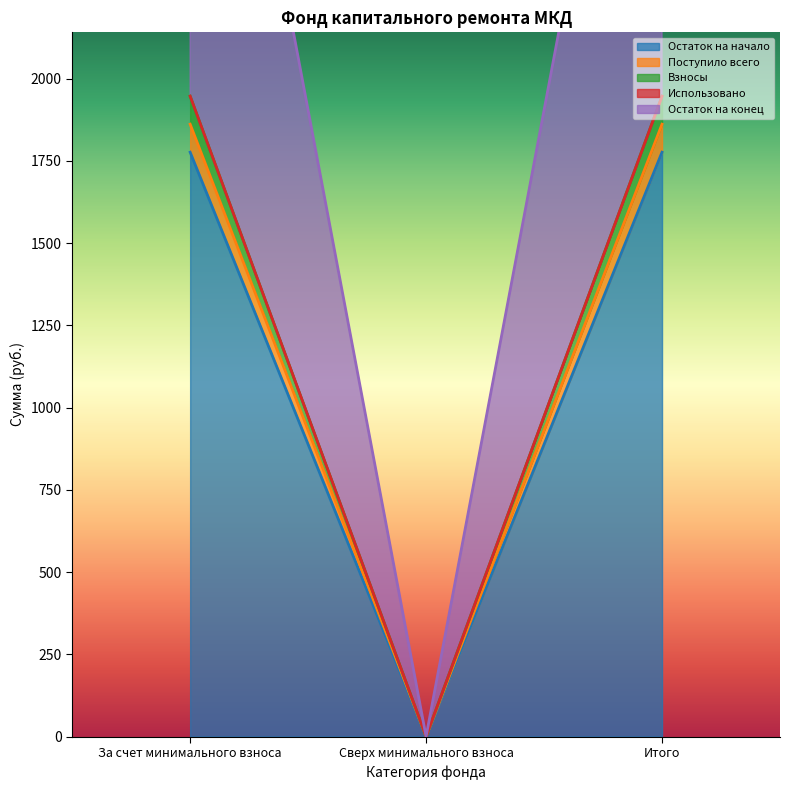

What is the value of the Поступило всего point at the 1st from the left?

1861.5